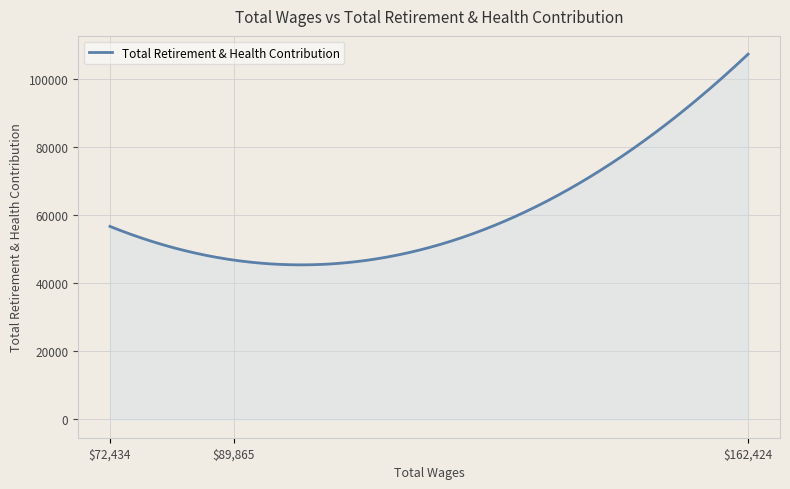

What is the sum of all values?

18329055.1